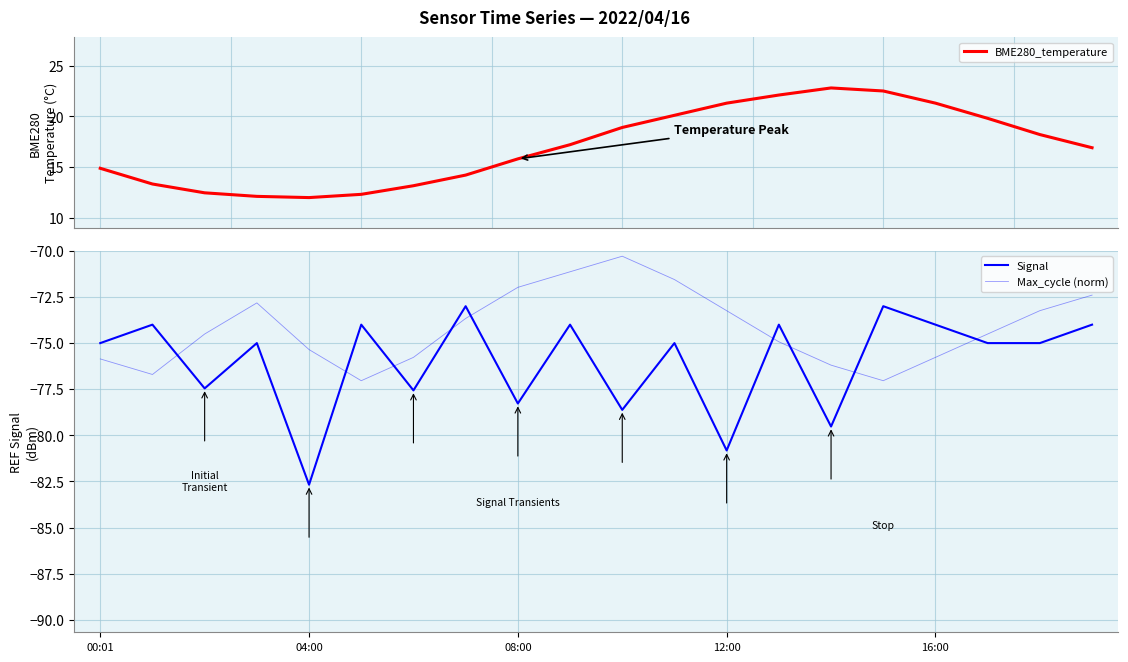

List the labels in order of Signal value, largest first.

7, 15, 04:00, 5, 9, 13, 16, 19, 00:01, 12:00, 11, 17, 18, 08:00, 6, 8, 10, 14, 12, 16:00